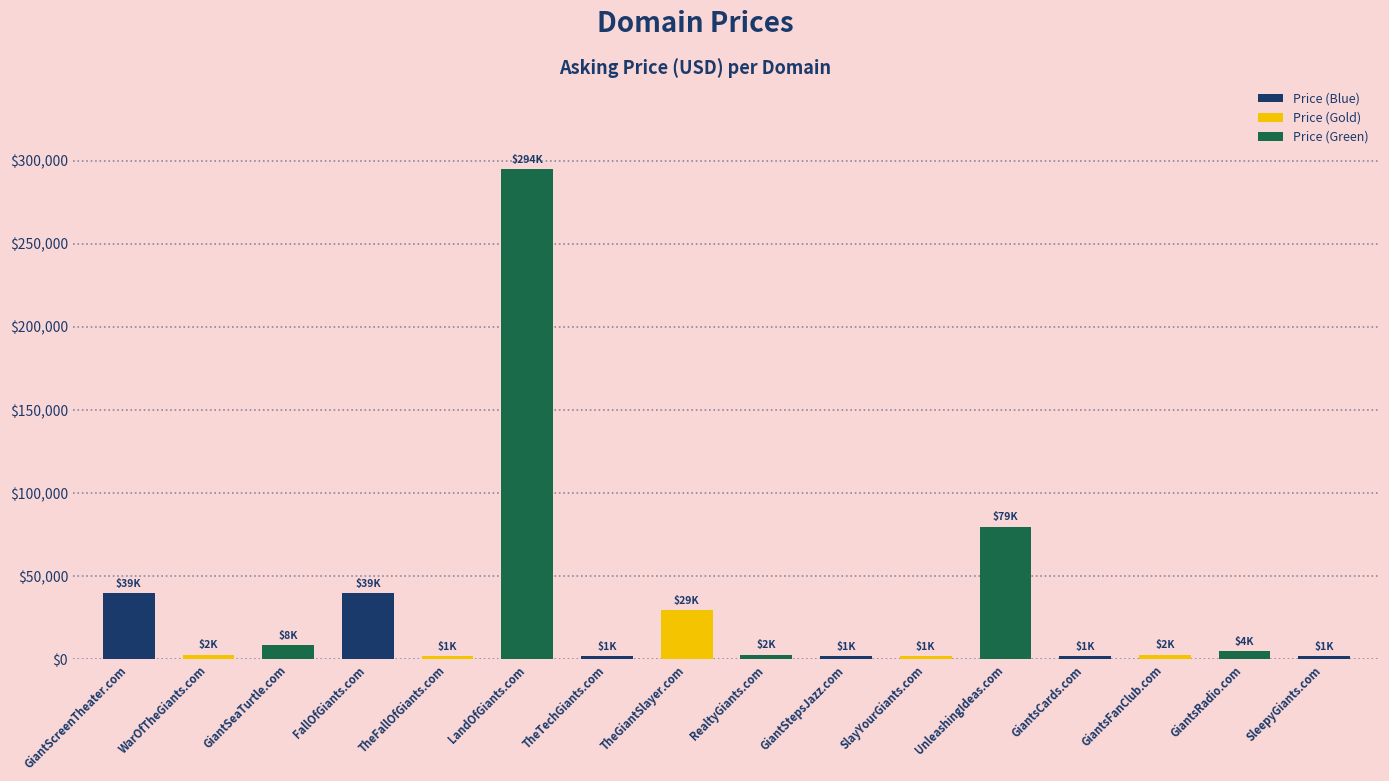

What is the value of the 8th bar from the left?

29888